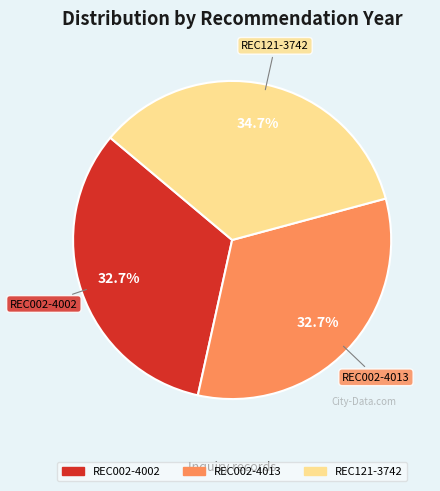

To the nearest percent, what percentage of the pie is REC121-3742?

35%